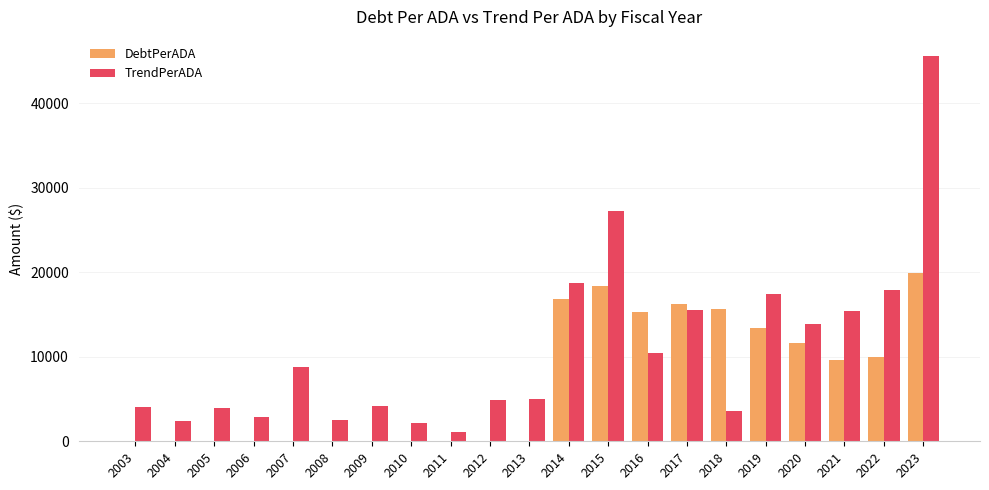

Which series has the widest spread of values?

TrendPerADA